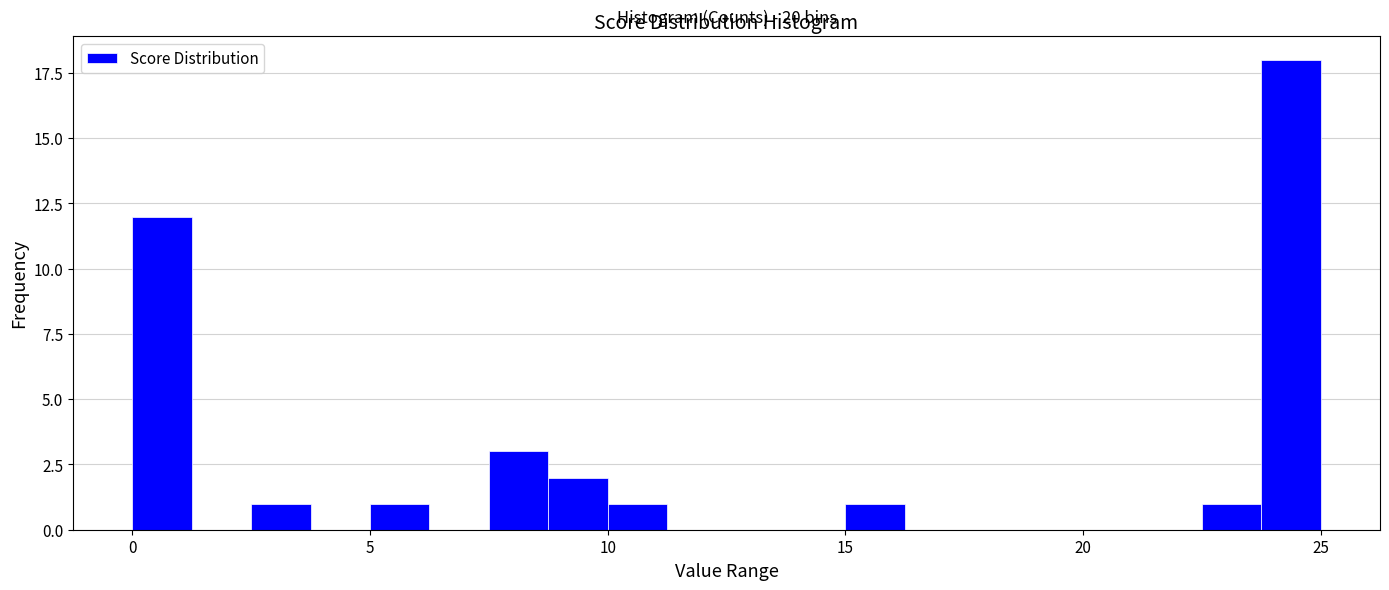

Around what value on the x-axis is the tallest bar? Give the approximate position of its centre, as read against the axis.

24.5